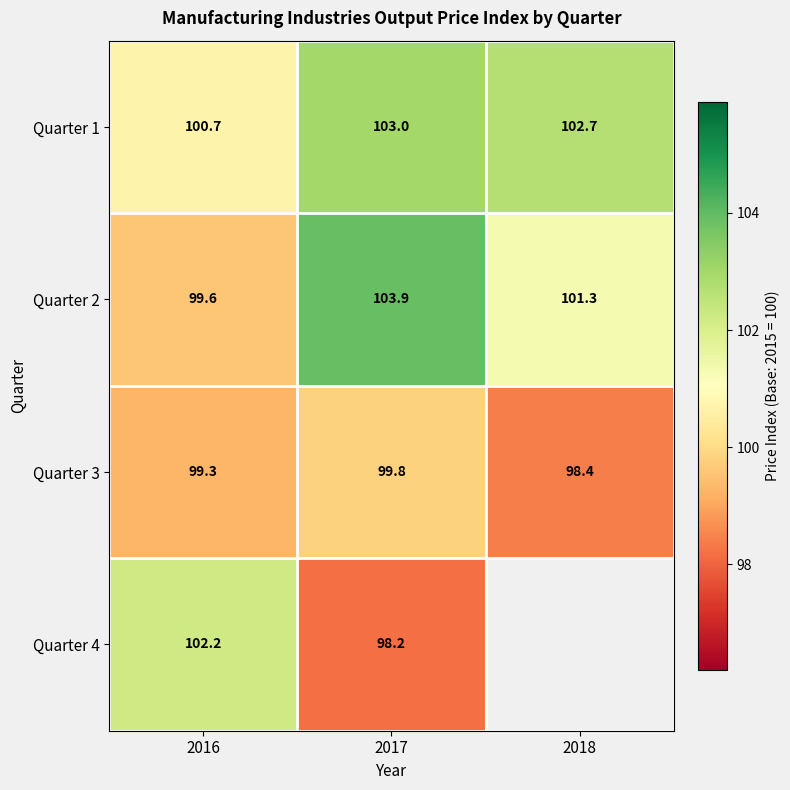

How many Quarter 2 values are between 99 and 103?

2